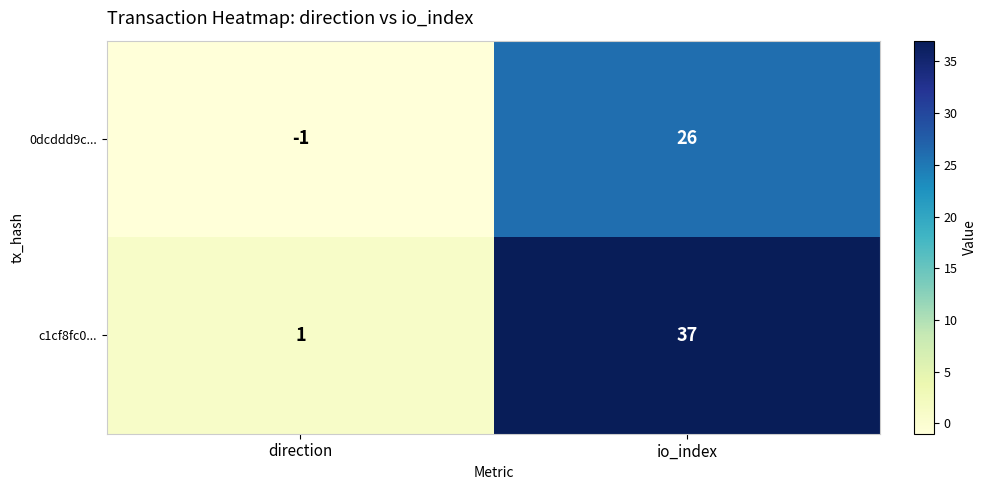

True or false: 0dcddd9c... has a value of -2 at direction.

False